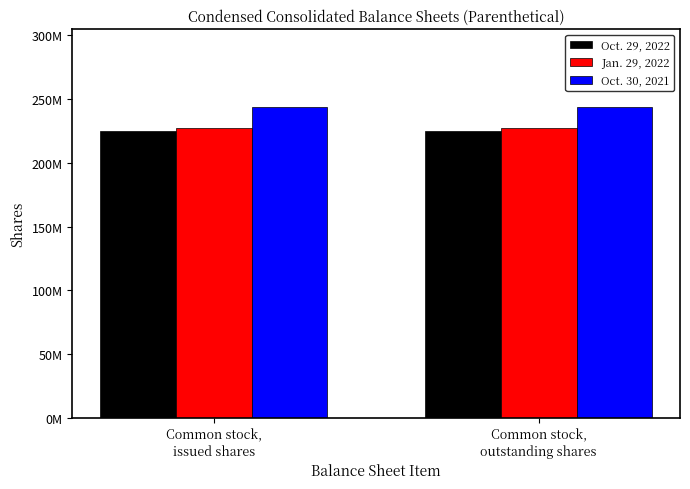

What is the minimum value shown in the chart?

225200000